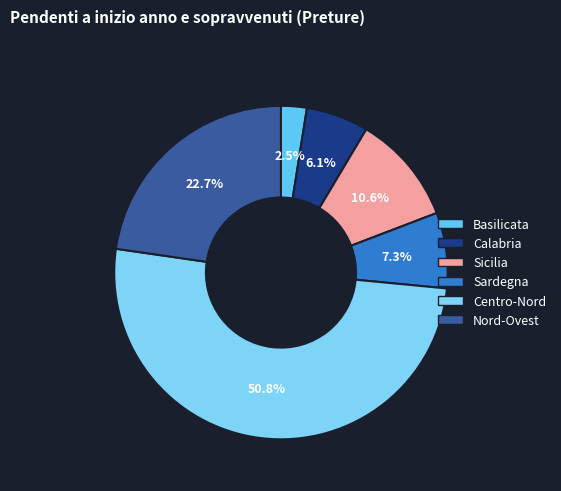

What is the ratio of the value at Sicilia to the value at Centro-Nord?

0.2